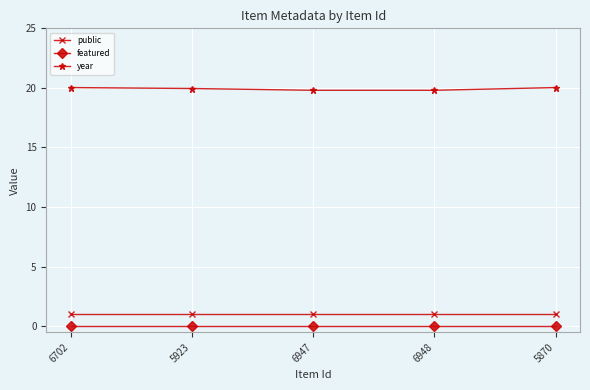

What is the lowest value of the public series?

1.0